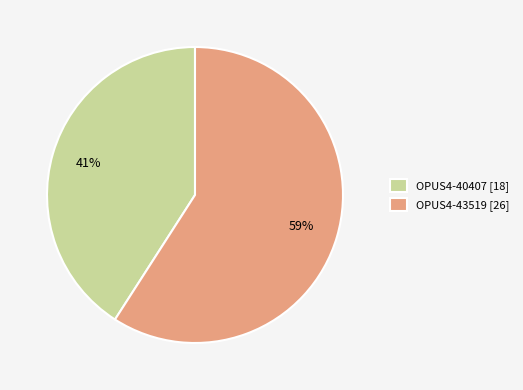

Which slice represents more than half of the pie?

OPUS4-43519